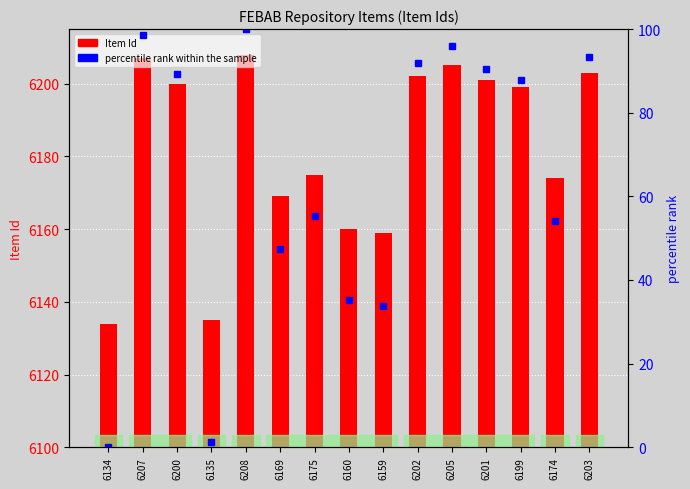

List the series in order of their overall mean, highest first.

Item Id, percentile rank within the sample